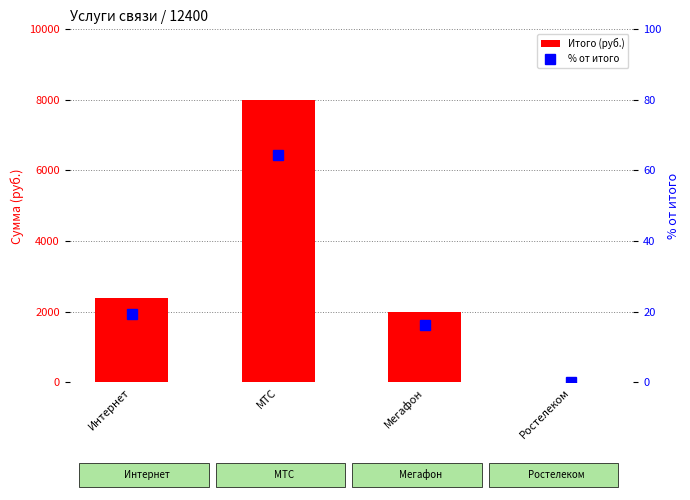

Count the number of categories in the chart.

4